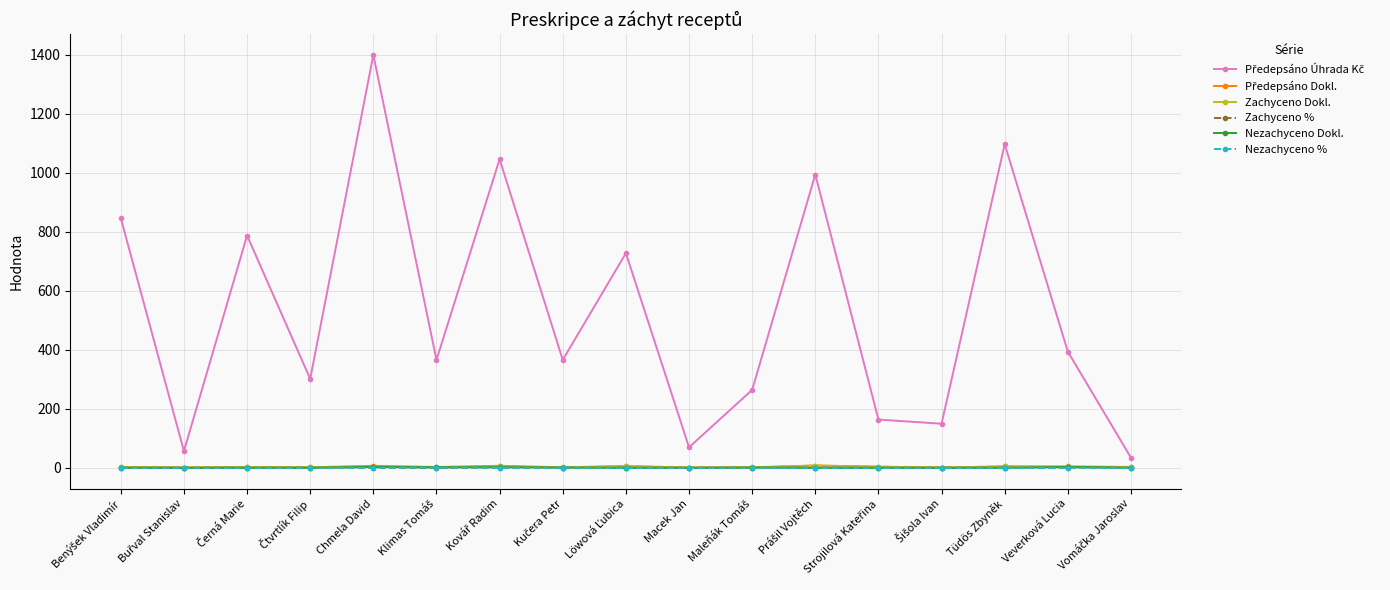

What is the label of the 16th point from the left?

Veverková Lucia